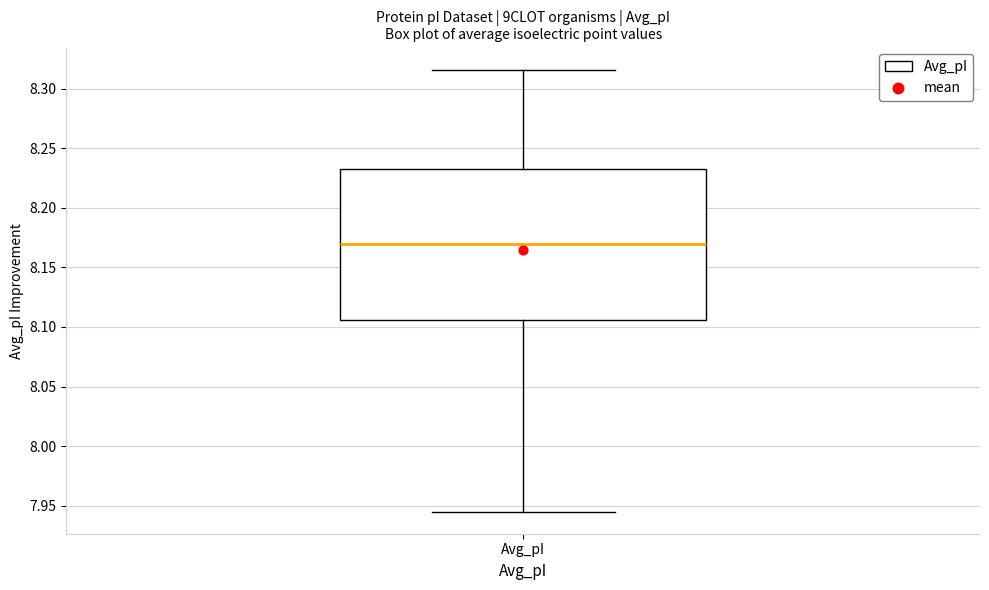

Transcribe this box plot: give where the median line is, the range the box spans, and where the two whiskers end, as read against the y-axis. The values are not printed on the chart, so give them approximately, as read against the axis.

median 8.170, box 8.105 to 8.235, whiskers 7.945 to 8.315